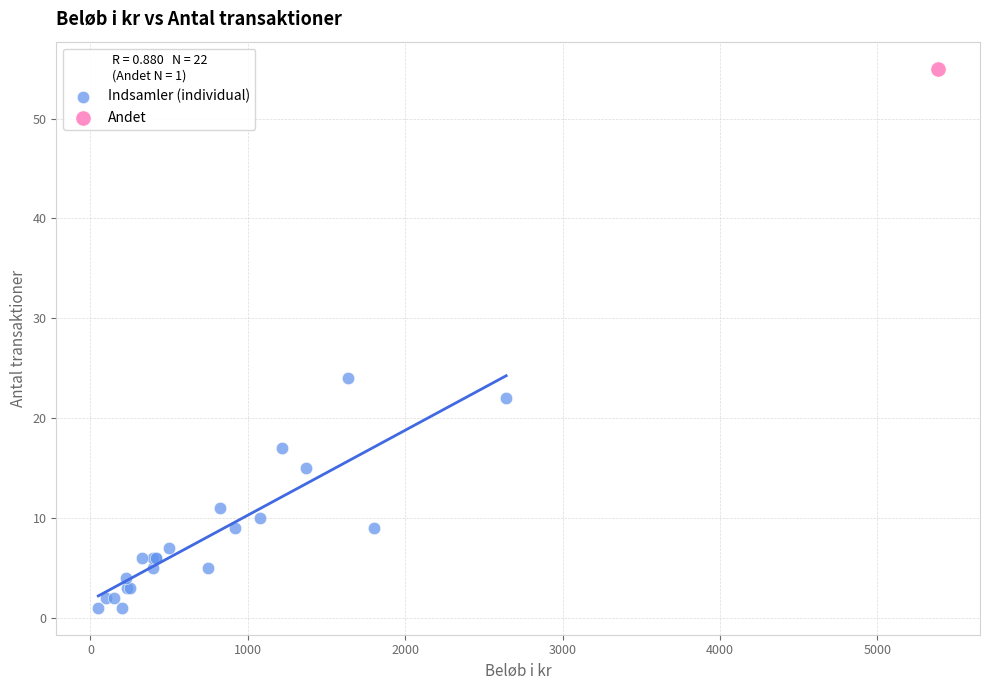

What are all the series names shown in the legend?

Indsamler (individual), Andet